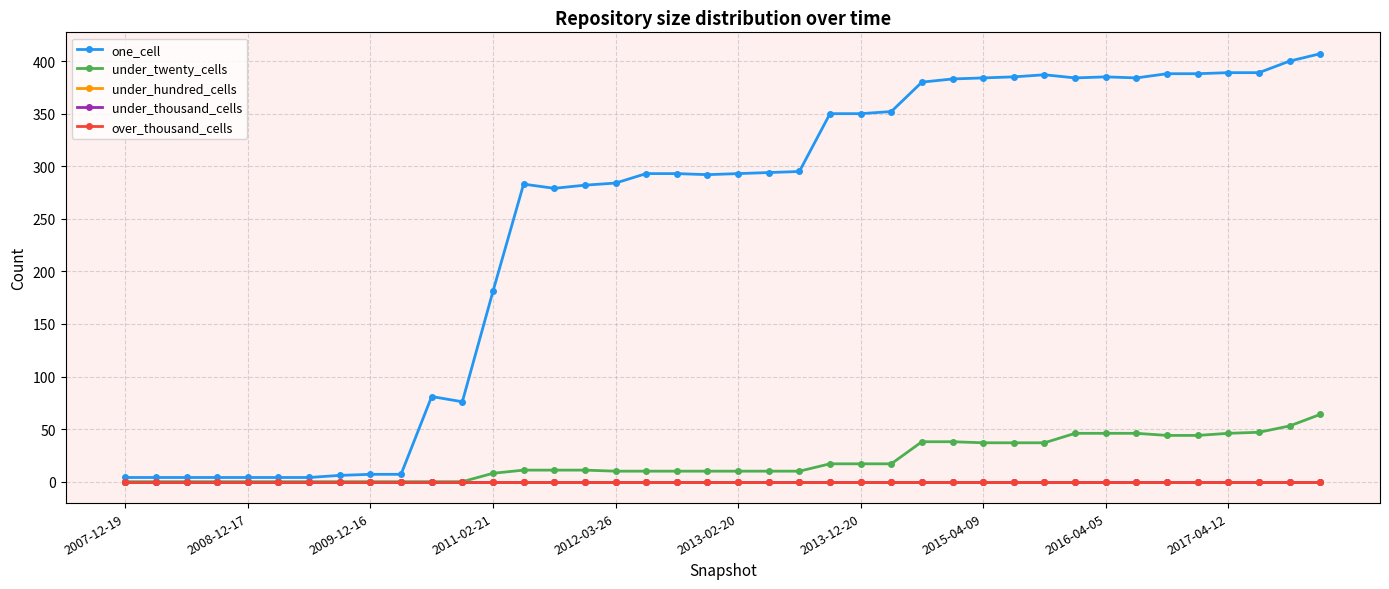

True or false: one_cell and under_twenty_cells cross at least once.

False